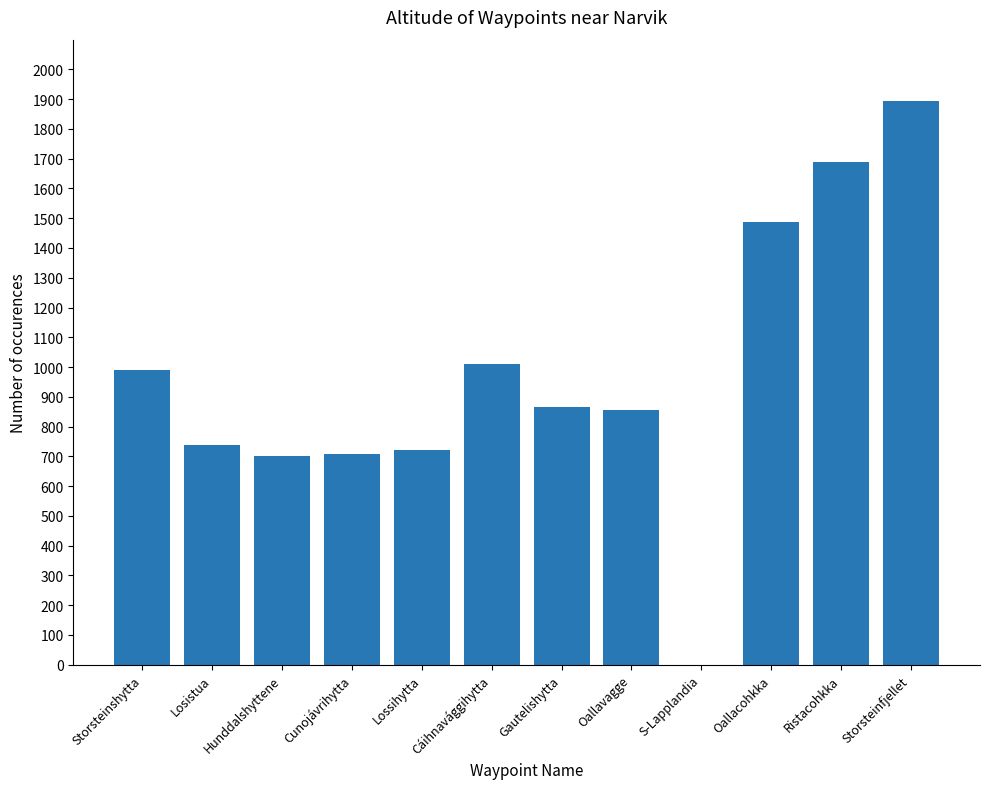

Reading left to right, list all the values displayed in this chart.

Storsteinshytta=990	Losistua=738	Hunddalshyttene=700	Cunojávrihytta=709	Lossihytta=720	Cáihnavággihytta=1010	Gautelishytta=865	Oallavagge=855	S-Lapplandia=0	Oallacohkka=1488	Ristacohkka=1689	Storsteinfjellet=1894